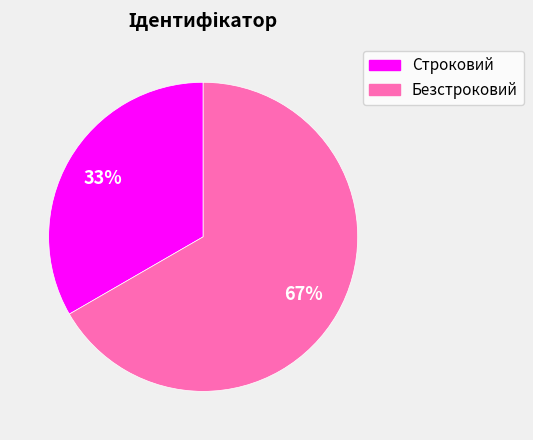

What is the ratio of the value at Безстроковий to the value at Строковий?

2.0